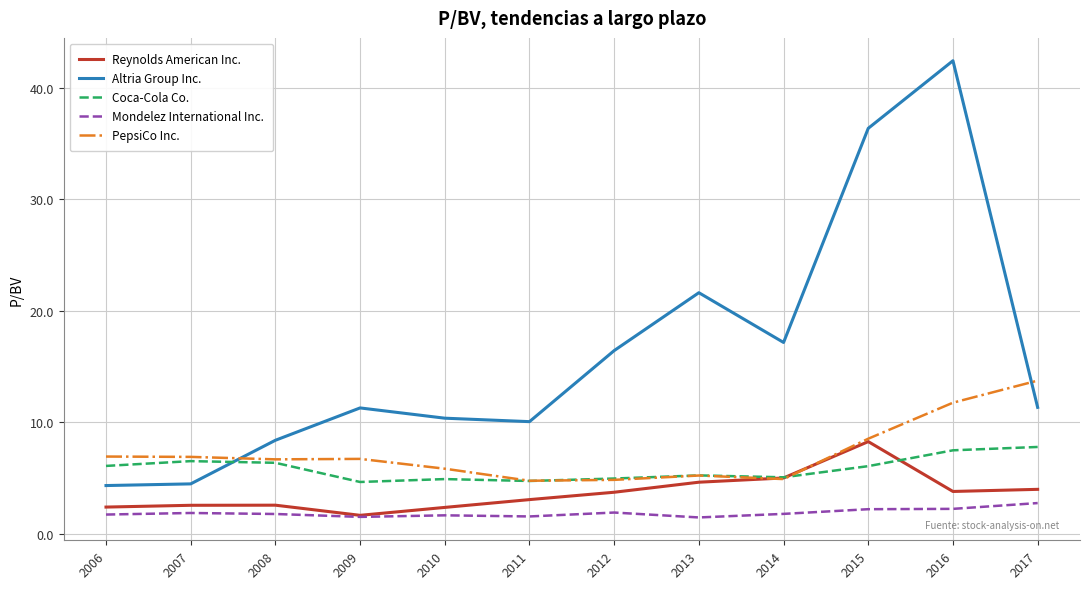

The value of Reynolds American Inc. at 2010 is 2.4. True or false?

True